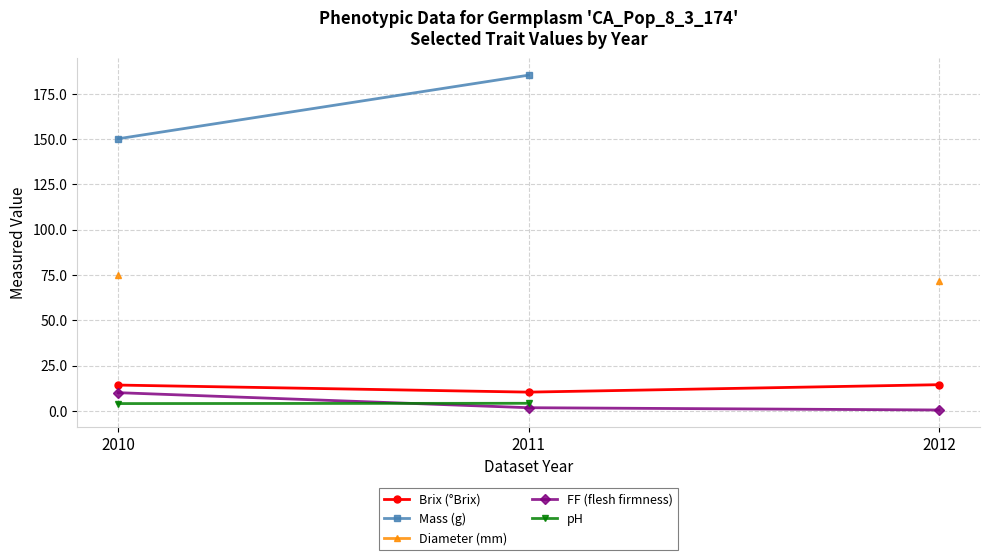

Rank the categories by FF (flesh firmness) value from lowest to highest.

2012, 2011, 2010